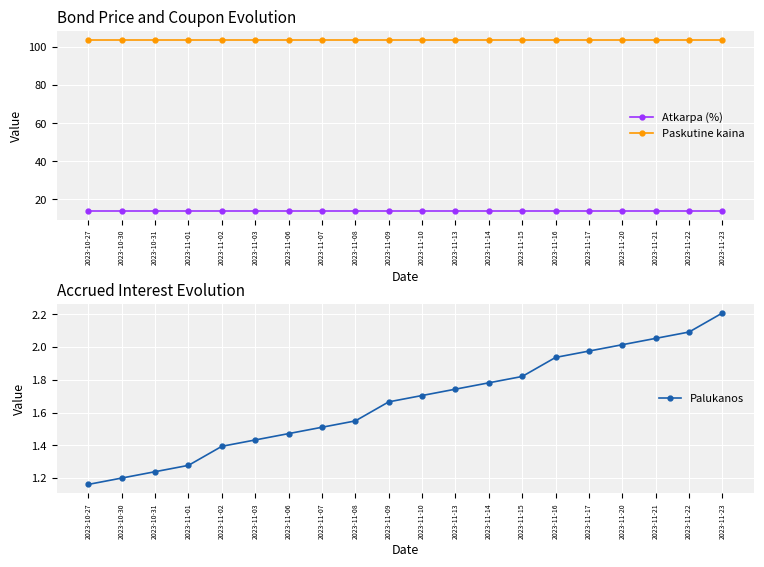

Reading right to left, extract all data points from this chart.

Atkarpa (%): 13.9	13.9	13.9	13.9	13.9	13.9	13.9	13.9	13.9	13.9	13.9	13.9	13.9	13.9	13.9	13.9	13.9	13.9	13.9	13.9
Paskutine kaina: 103.9	103.9	103.9	103.9	103.9	103.9	103.9	103.9	103.9	103.9	103.9	103.9	103.9	103.9	103.9	103.9	103.9	103.9	103.9	103.9
Palukanos: 2.2	2.1	2.1	2.0	2.0	1.9	1.8	1.8	1.7	1.7	1.7	1.5	1.5	1.5	1.4	1.4	1.3	1.2	1.2	1.2